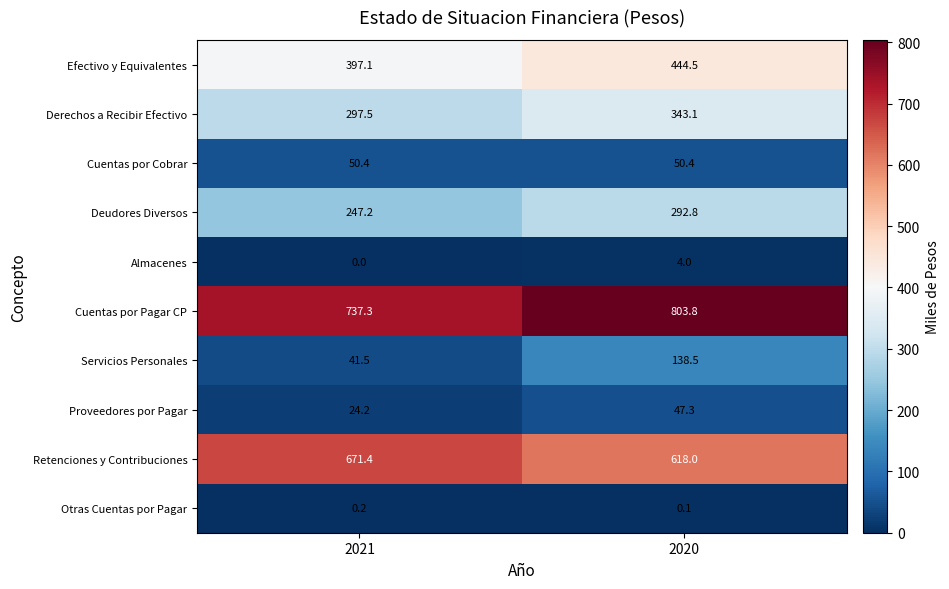

At which category is the sum across all series the highest?

2020